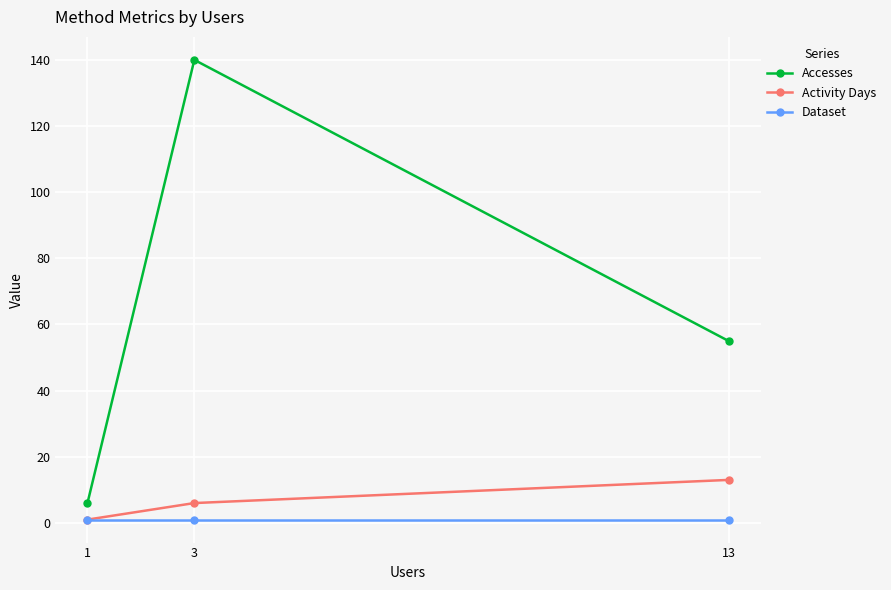

Where does the Activity Days series first go above 6?

13